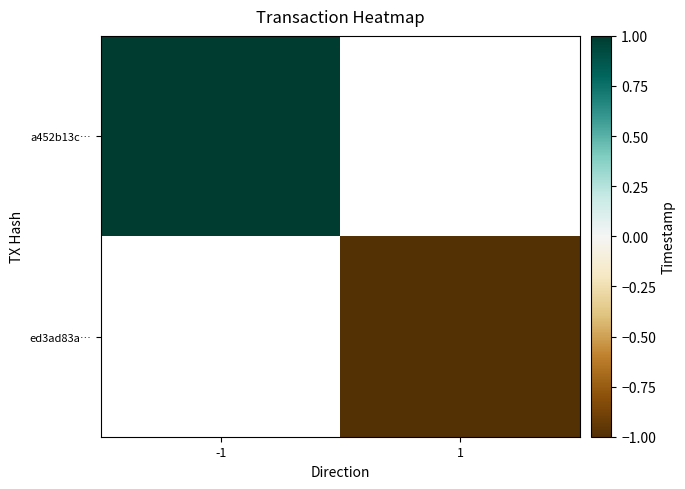

Is the value of a452b13c… at -1 greater than the value of ed3ad83a… at 1?

Yes